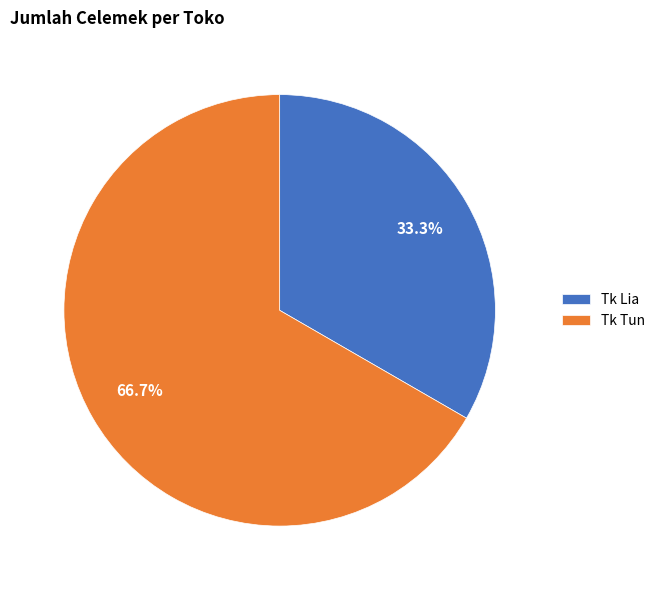

Which slice is the smallest?

Tk Lia